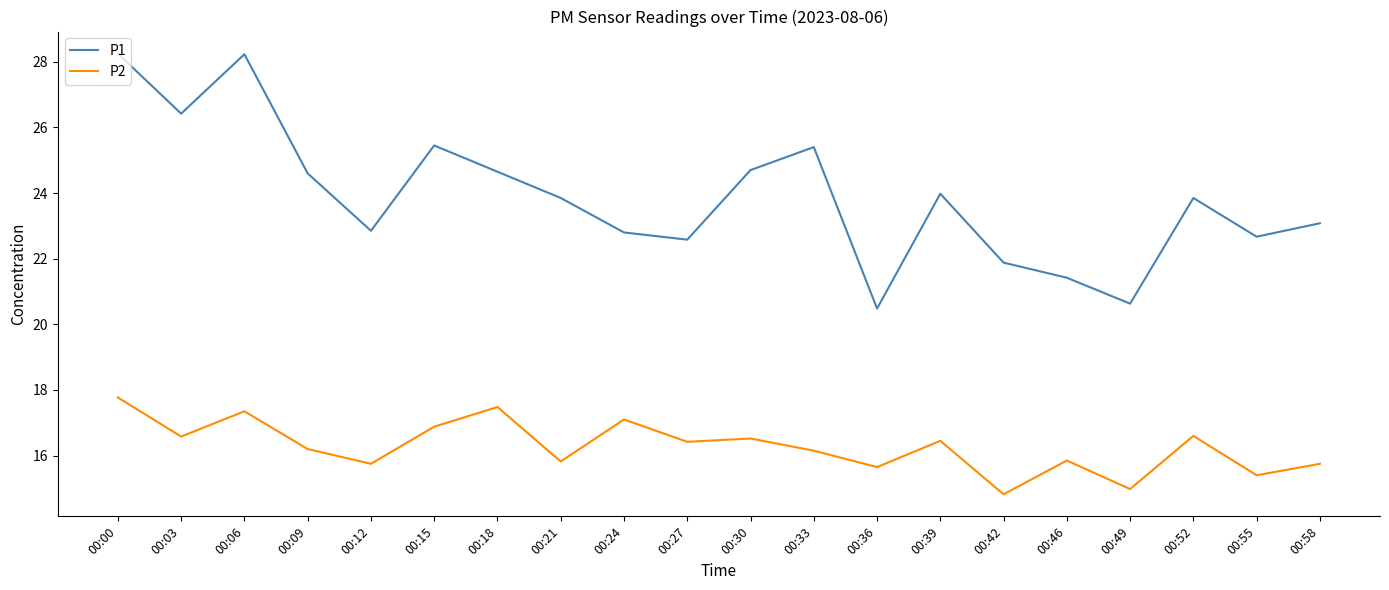

True or false: P2 and P1 cross at least once.

False